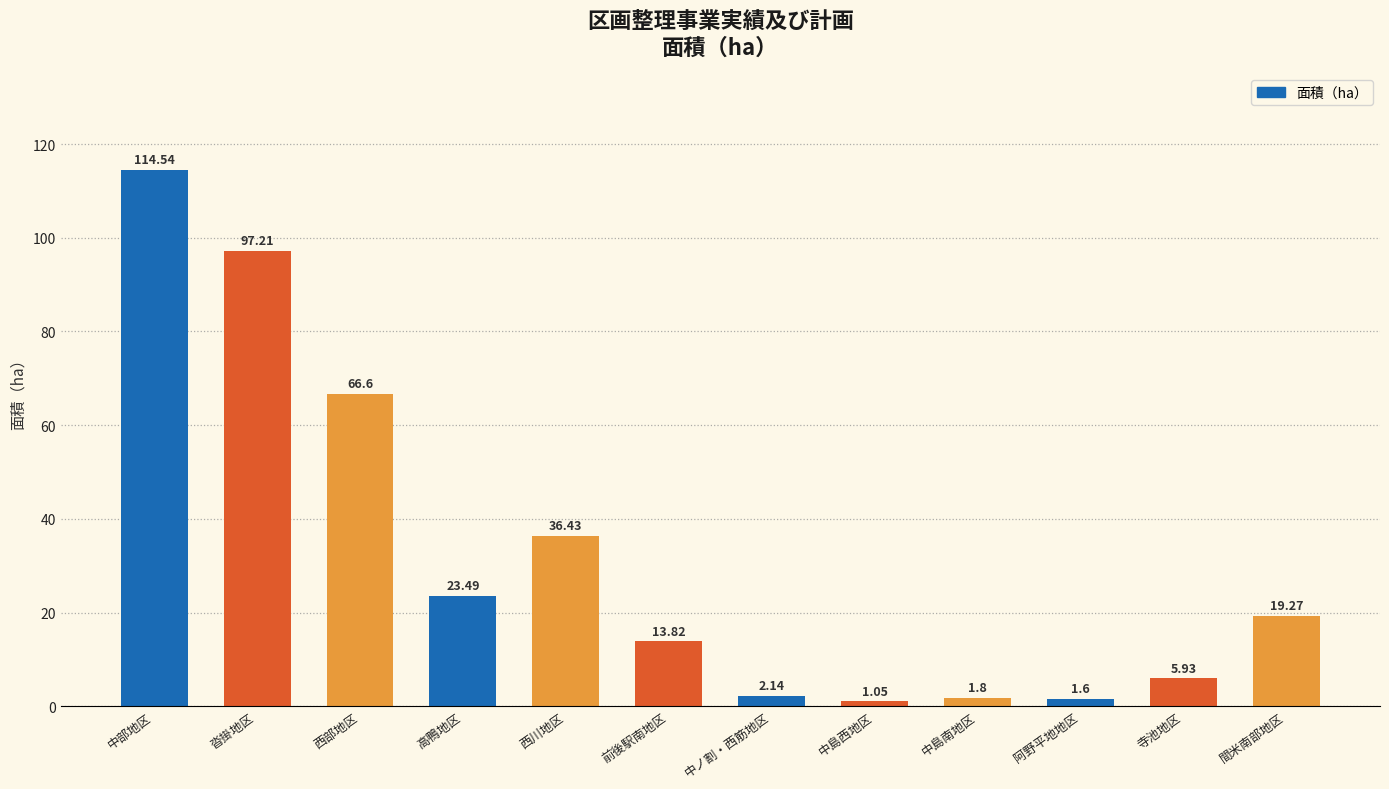

Is it true that the value at 中島南地区 is 1.8?

True